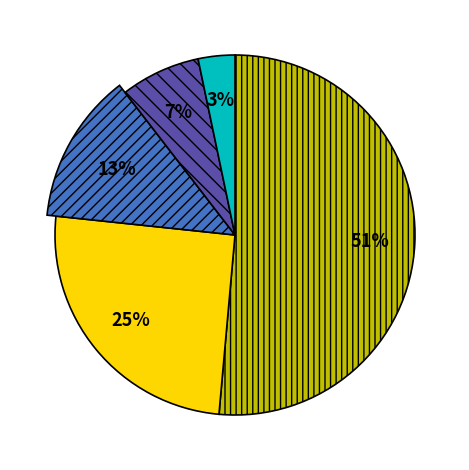

To the nearest percent, what is the combined percentage of ARD Das Erste and SAT.1?

48%